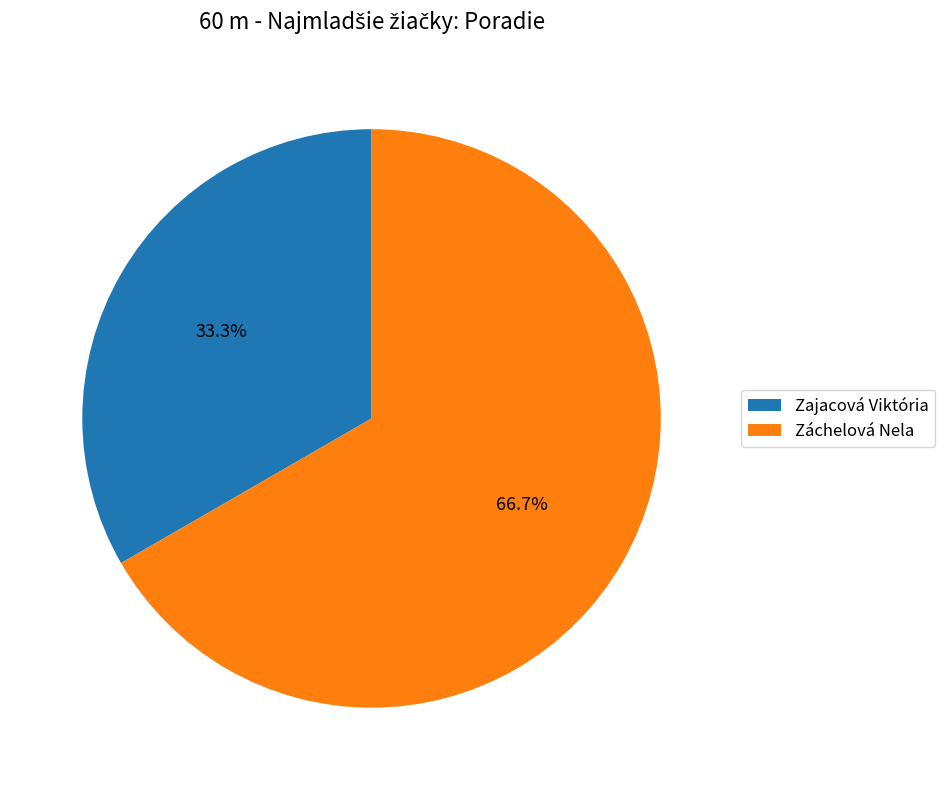

How many slices are in this pie chart?

2